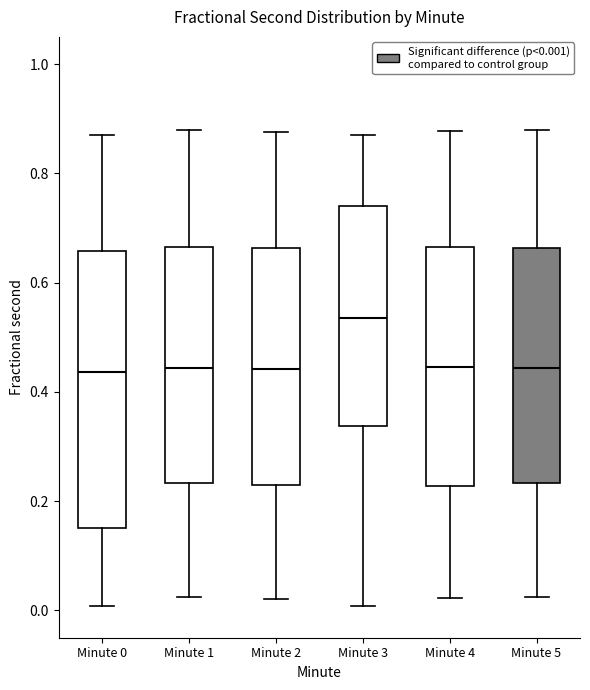

Reading left to right, read every box against the y-axis: the position of its median line, the range the box covers, and the ends of its whiskers. The values are not printed on the chart, so give them approximately, as read against the axis.

Minute 0: median 0.44, box 0.16 to 0.66, whiskers 0.00 to 0.88
Minute 1: median 0.44, box 0.24 to 0.66, whiskers 0.02 to 0.88
Minute 2: median 0.44, box 0.22 to 0.66, whiskers 0.02 to 0.88
Minute 3: median 0.54, box 0.34 to 0.74, whiskers 0.00 to 0.88
Minute 4: median 0.44, box 0.22 to 0.66, whiskers 0.02 to 0.88
Minute 5: median 0.44, box 0.24 to 0.66, whiskers 0.02 to 0.88